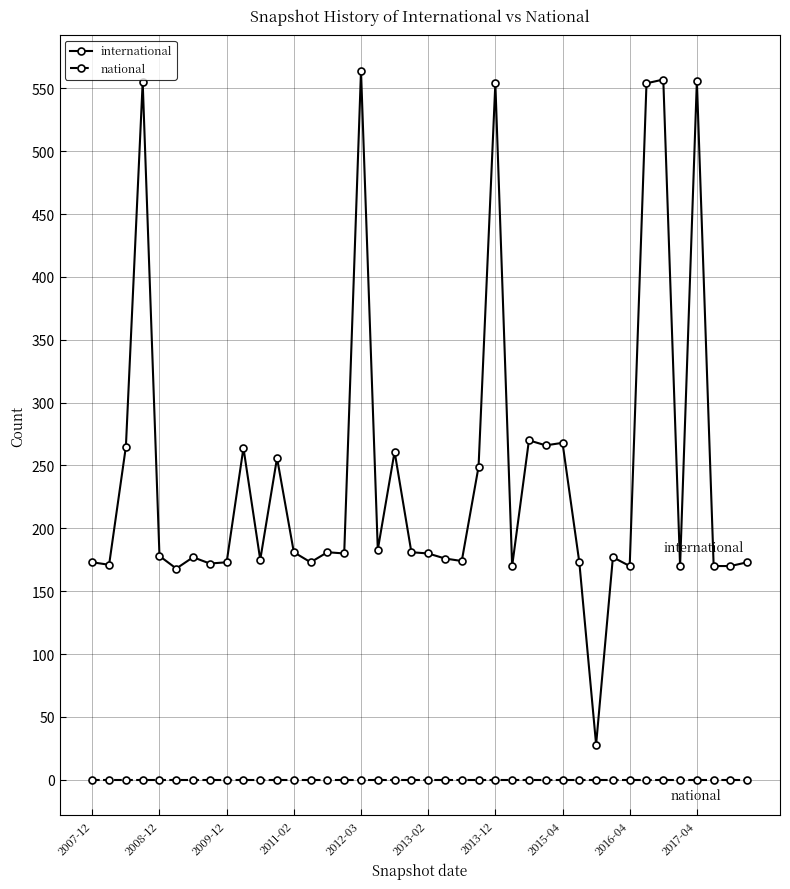

What is the value of the international point at the 8th from the left?

172